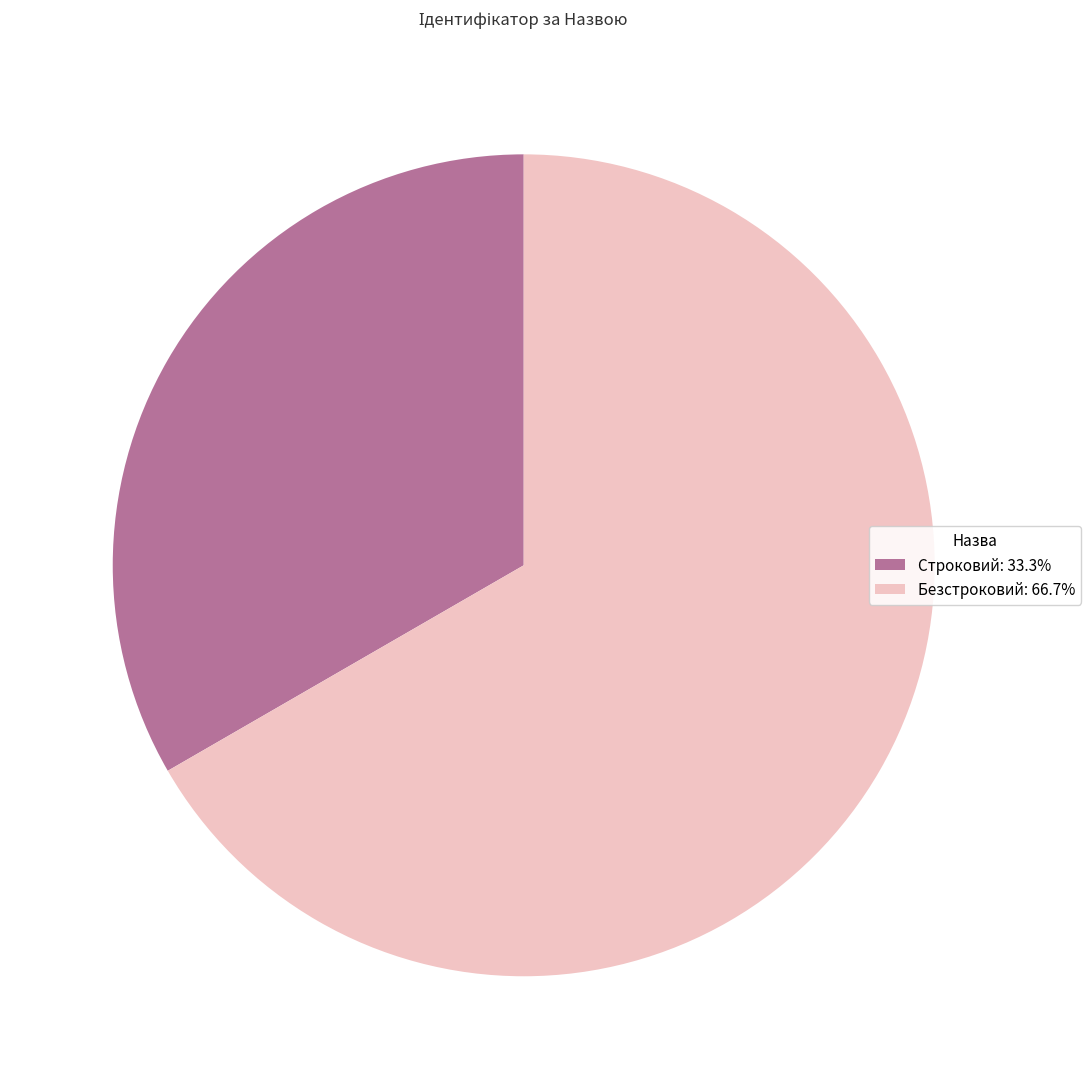

How many segments does this pie chart have?

2